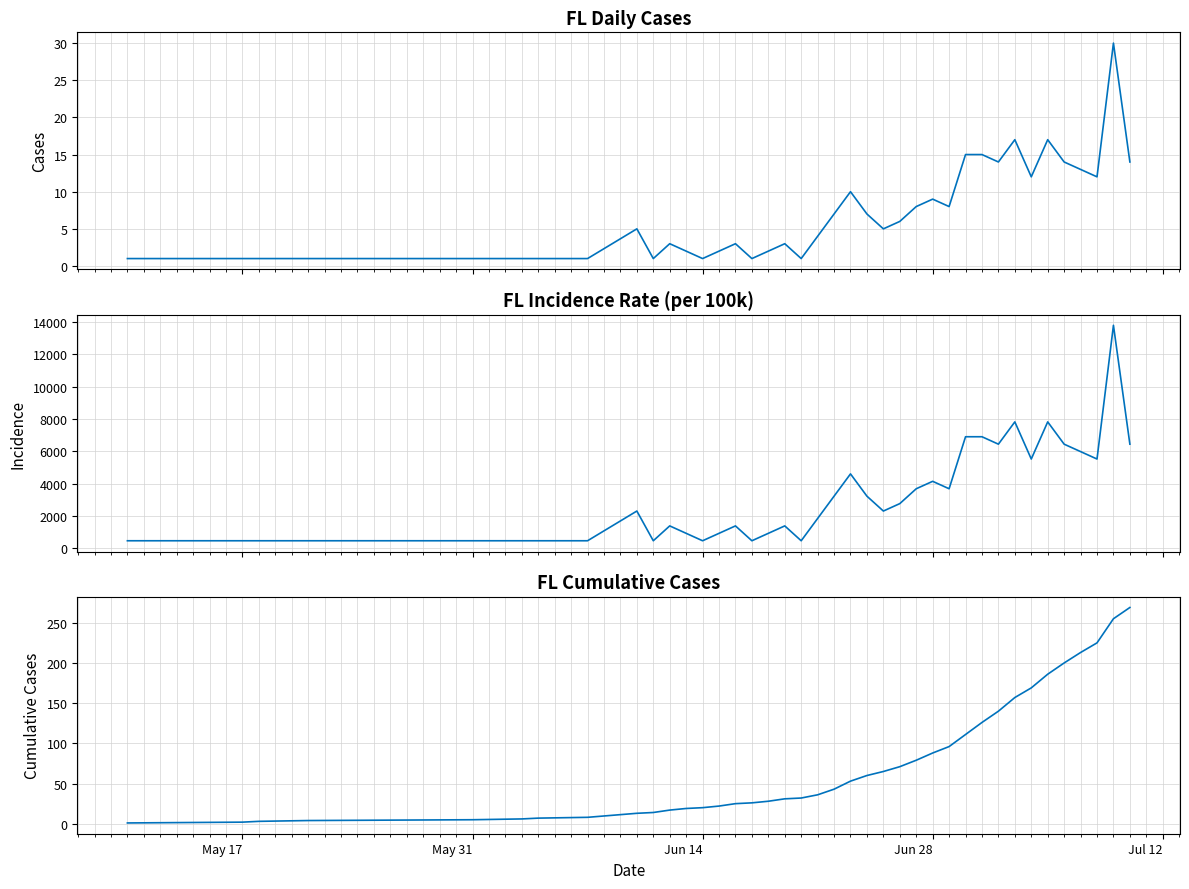

What are all the series names shown in the legend?

FL, FL incidence, FL cumulative